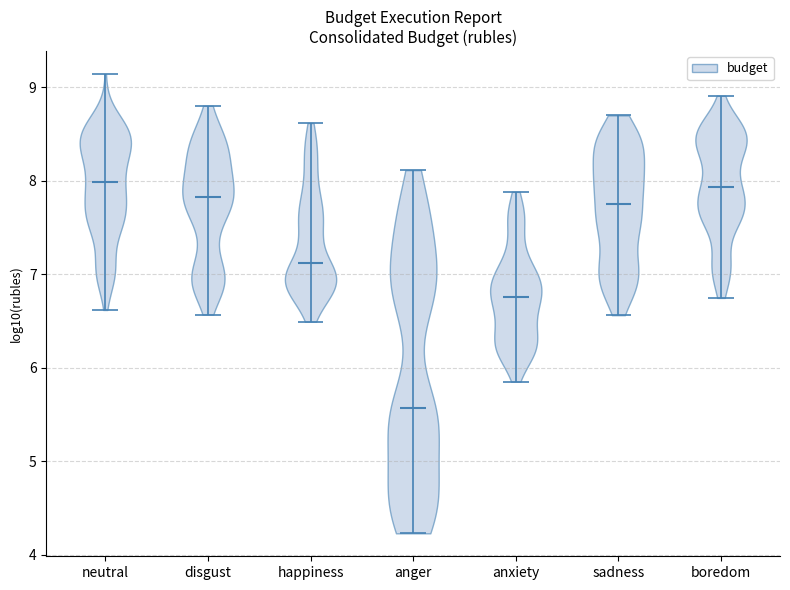

Reading left to right, read every violin against the y-axis: where its median line is, and the lowest and highest points it reaches. The values are not printed on the chart, so give them approximately, as read against the axis.

neutral: median line 8.0, lowest point 6.6, highest point 9.1
disgust: median line 7.8, lowest point 6.6, highest point 8.8
happiness: median line 7.1, lowest point 6.5, highest point 8.6
anger: median line 5.6, lowest point 4.2, highest point 8.1
anxiety: median line 6.8, lowest point 5.8, highest point 7.9
sadness: median line 7.8, lowest point 6.6, highest point 8.7
boredom: median line 7.9, lowest point 6.7, highest point 8.9